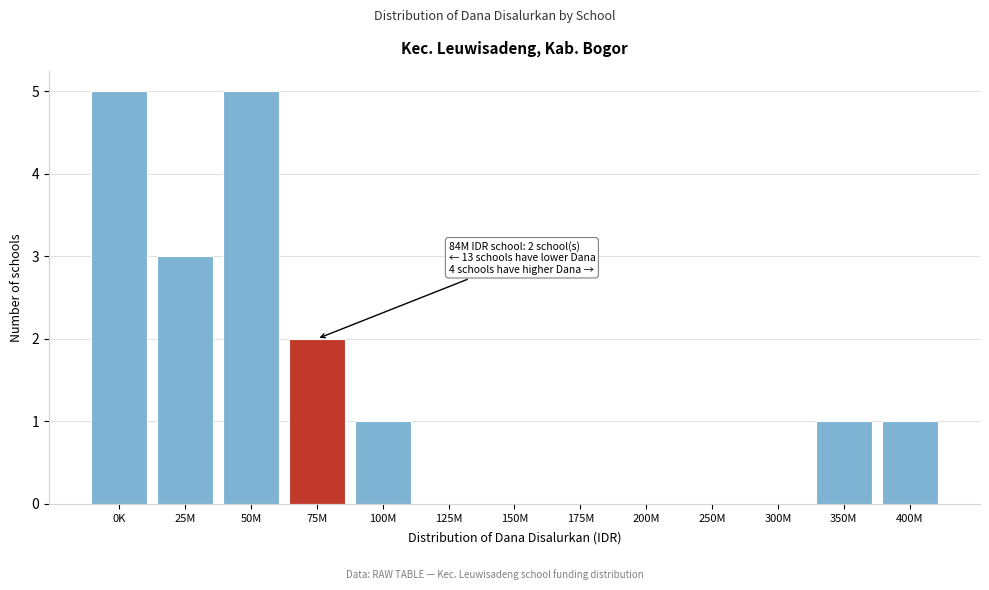

Reading left to right, list all the values displayed in this chart.

0K=5	25M=3	50M=5	75M=2	100M=1	125M=0	150M=0	175M=0	200M=0	250M=0	300M=0	350M=1	400M=1